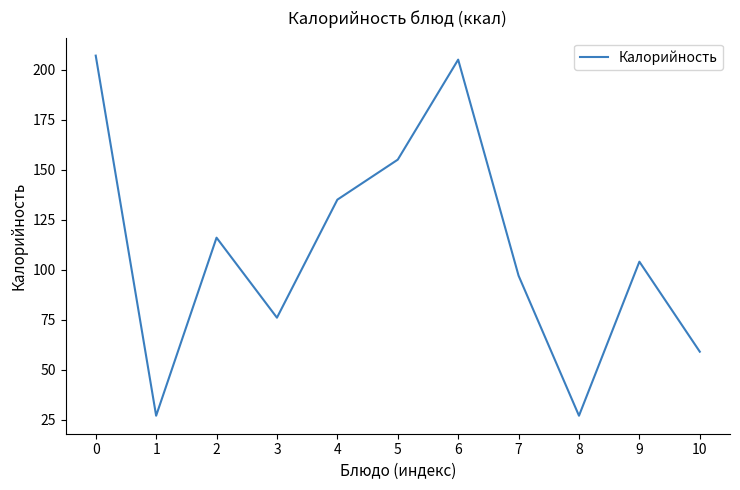

Where is the data nearest to the value 117?

2